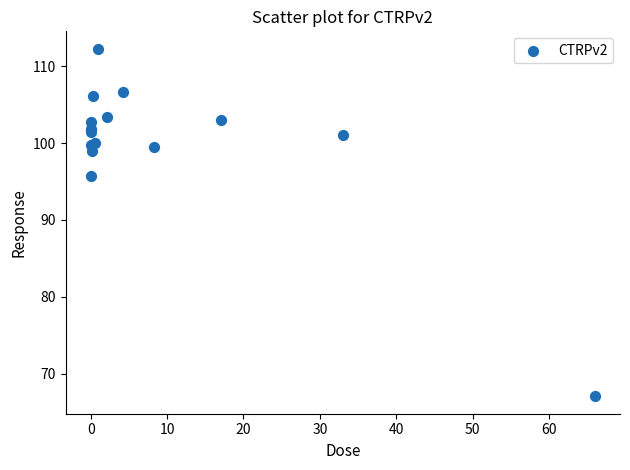

What Y value in the scatter plot is closest to 89?

95.7